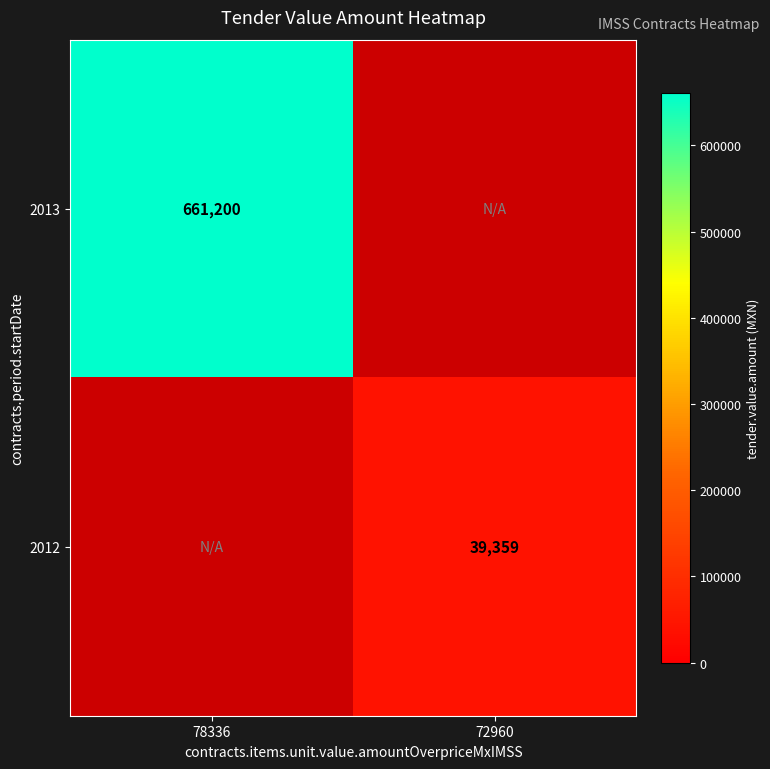

Between 72960 and 78336, which is larger?

78336